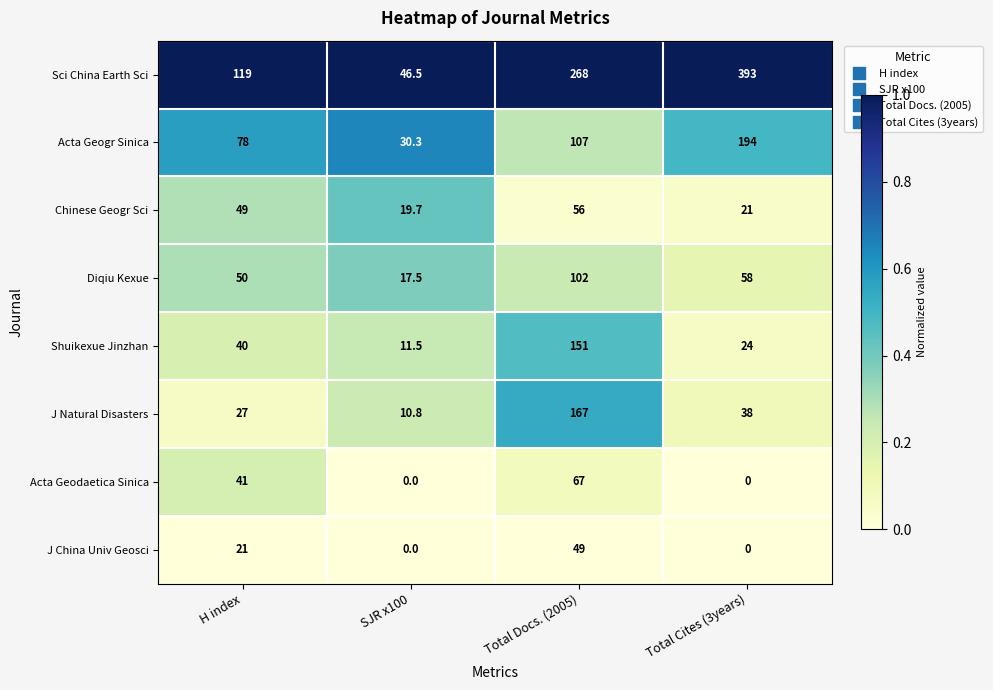

At how many categories does at least one series exceed 0?

4